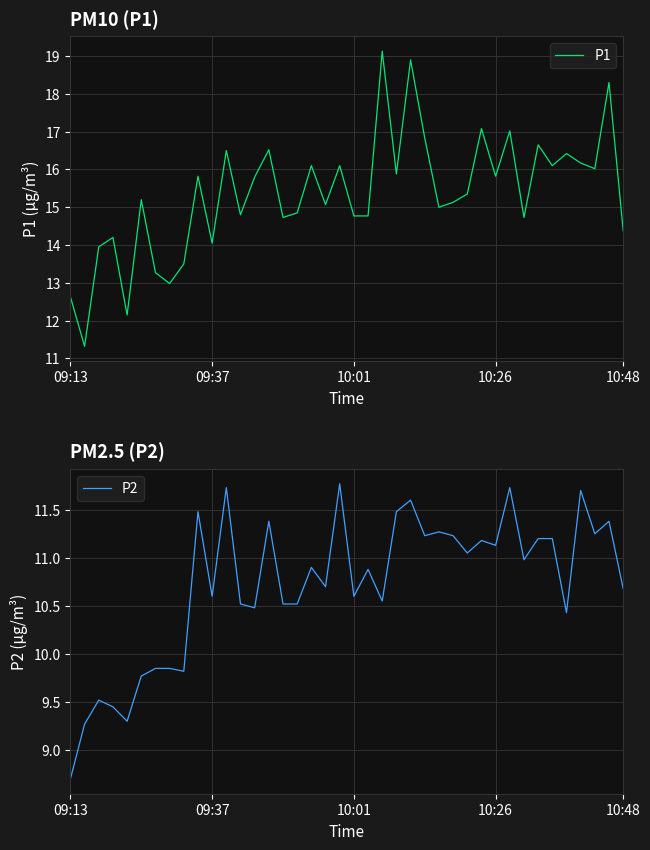

How many lines are shown in the chart?

2